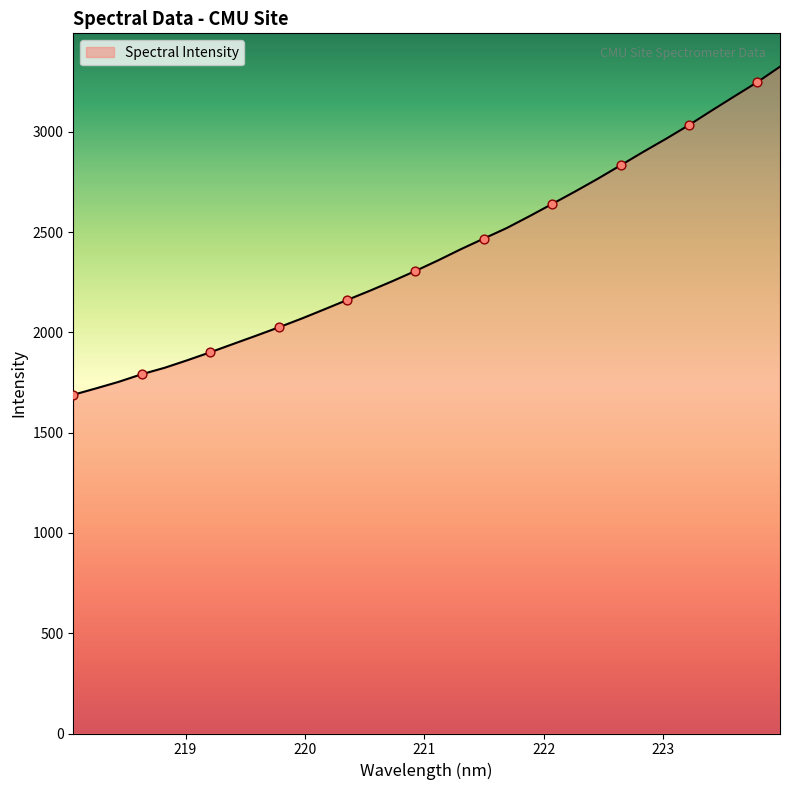

What is the smallest value displayed?

1689.1